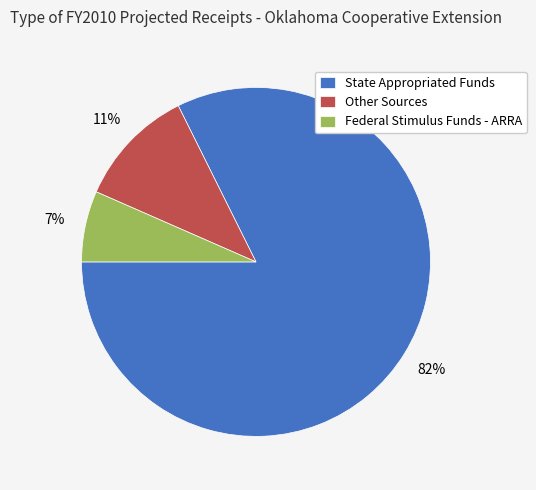

Which has a higher value, State Appropriated Funds or Other Sources?

State Appropriated Funds